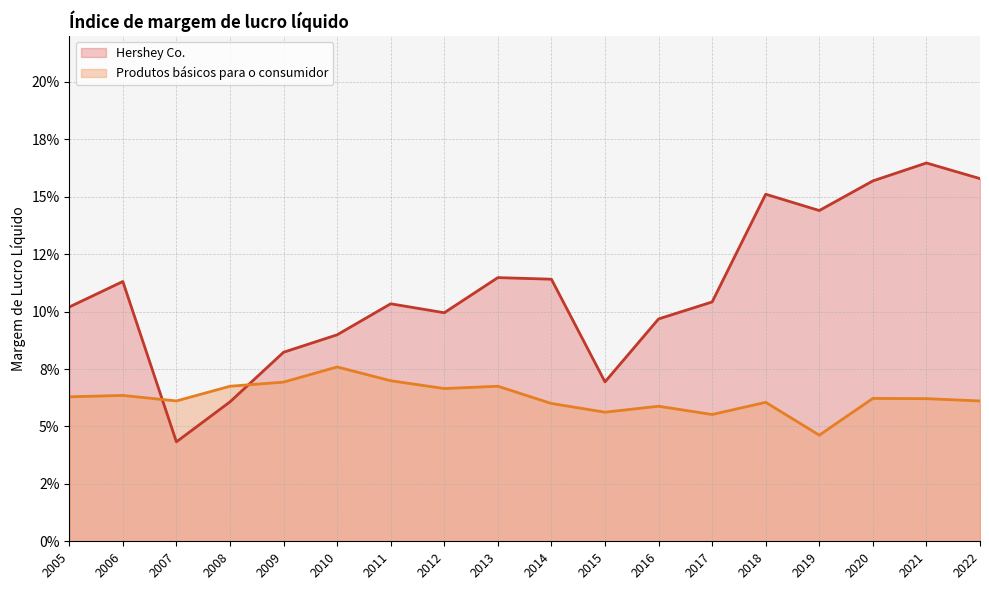

Rank the series by their maximum value, from lowest to highest.

Produtos básicos para o consumidor, Hershey Co.